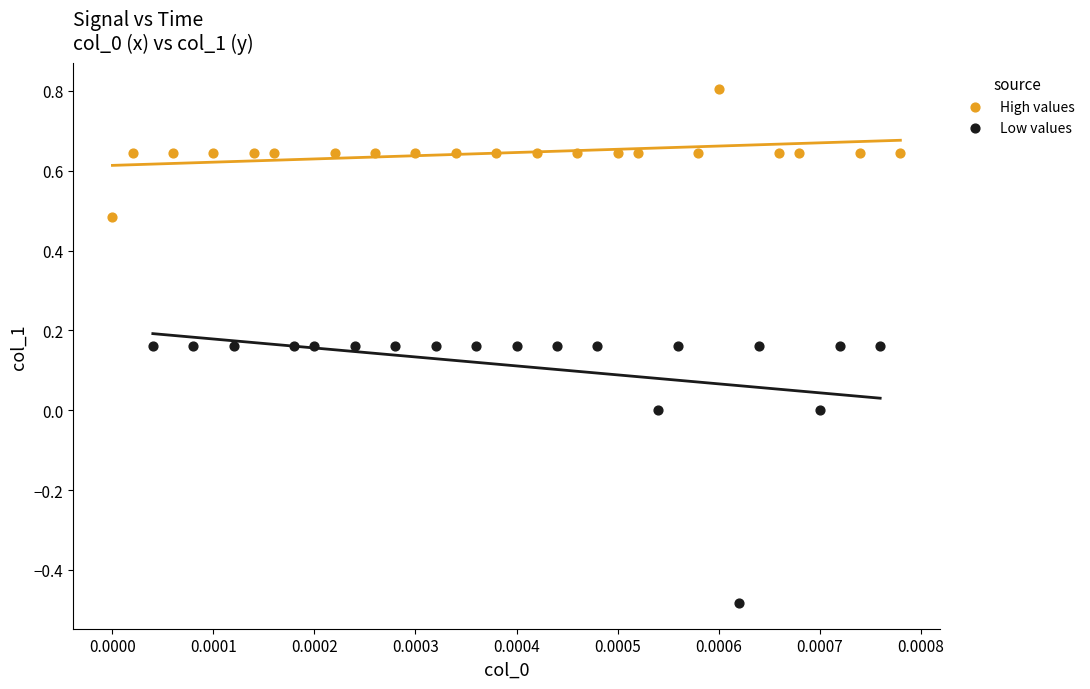

Which series has the largest Y range (max minus min)?

Low values